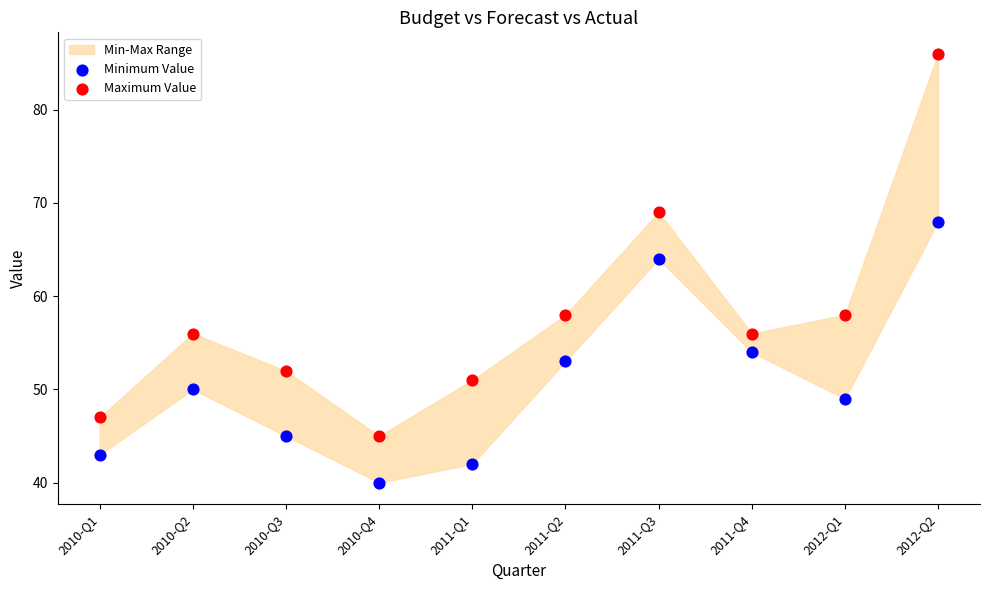

In the Maximum Value series, what Y value is closest to 65?

69